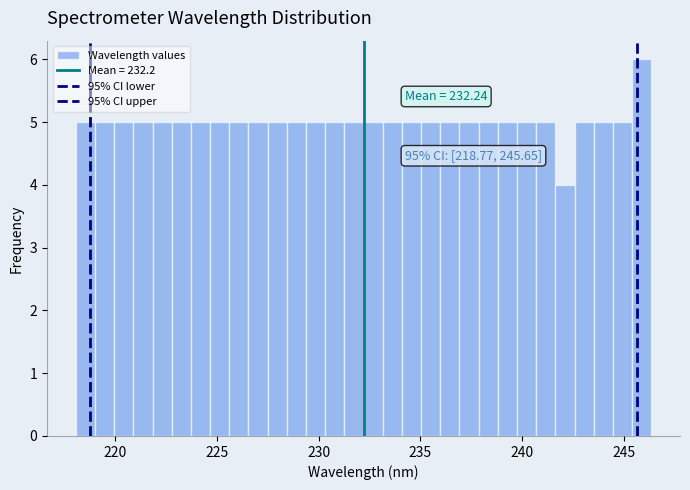

Read against the x-axis, roughly where is the centre of the tallest bar?

246.0